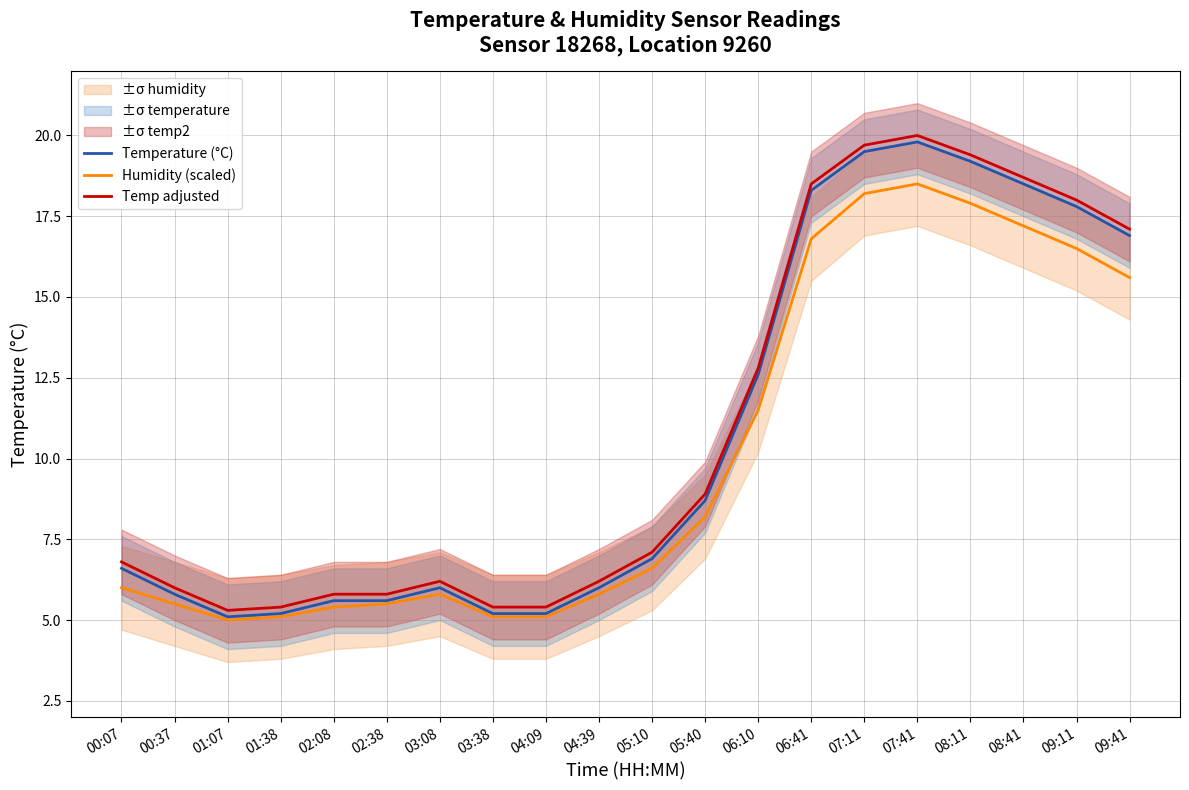

Where is the first local maximum for Temp adjusted?

03:08